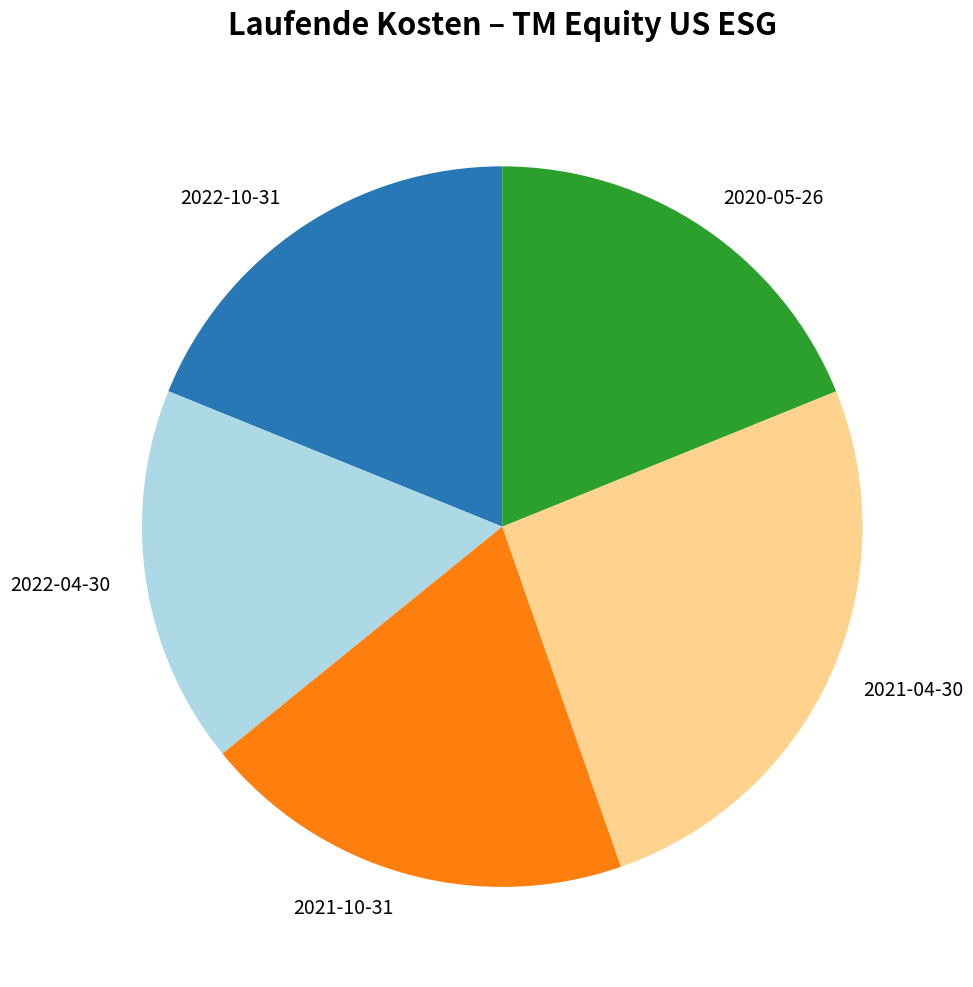

Between 2021-10-31 and 2022-10-31, which is larger?

2021-10-31